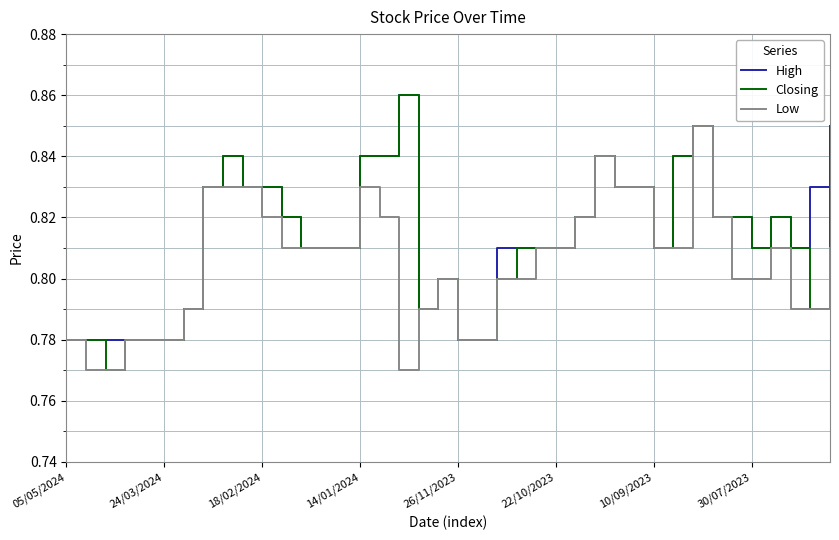

Does the chart have visible grid lines?

Yes